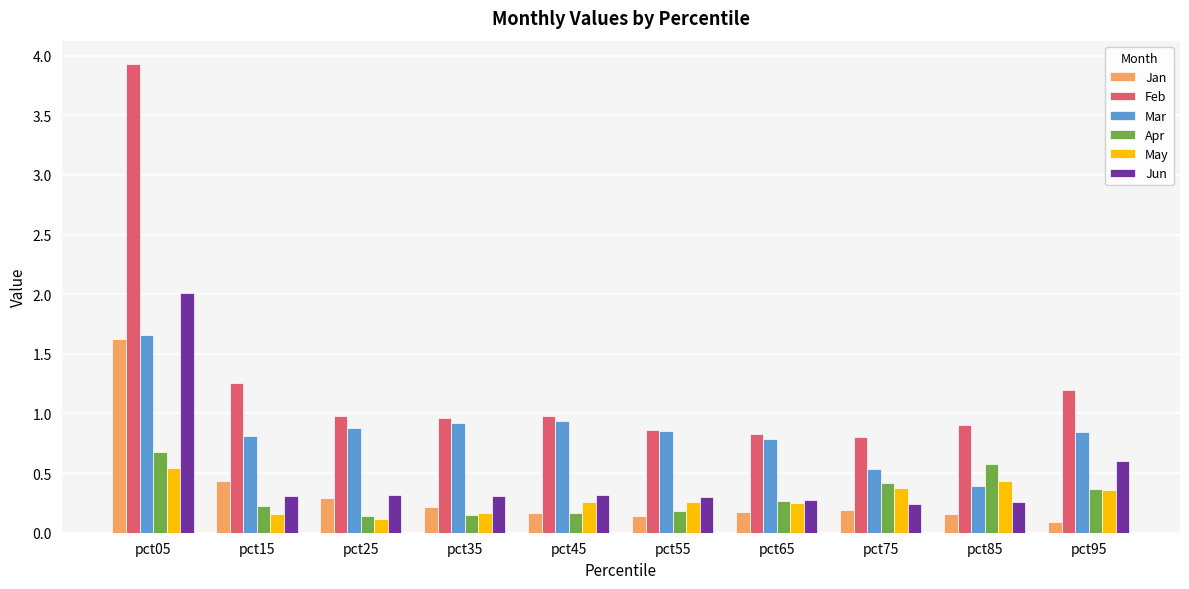

What is the spread (max minus min) of values at pct85?

0.7